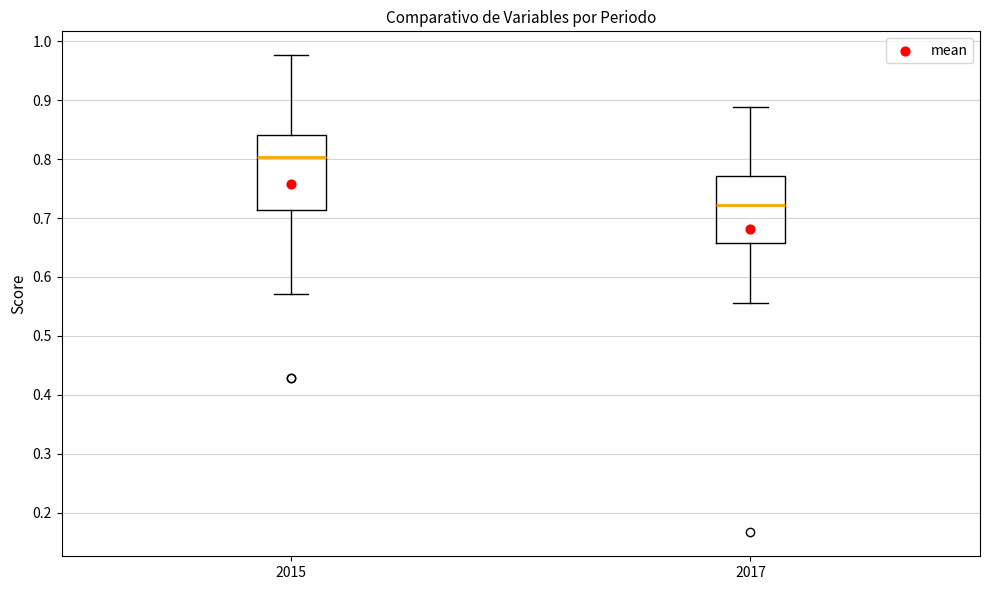

Which box has the lowest median line?

2017